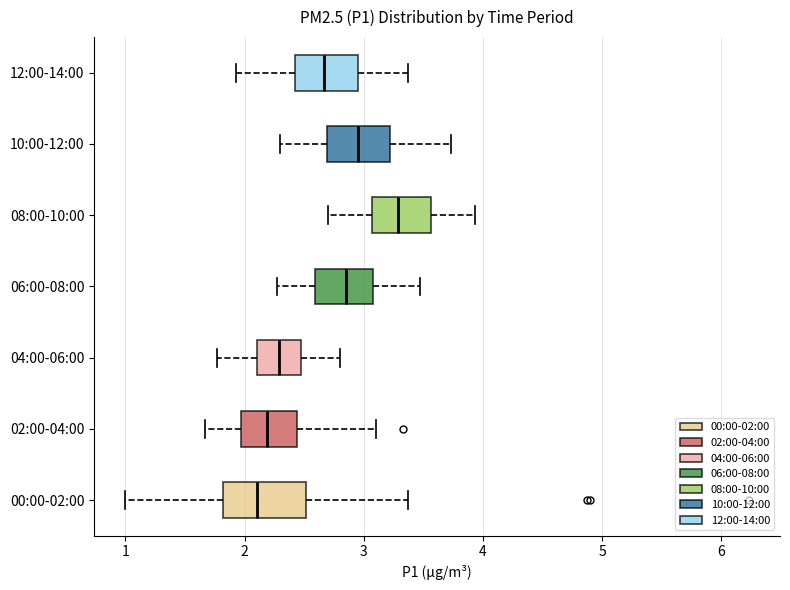

Which box is the widest, from its left edge to its right edge?

00:00-02:00